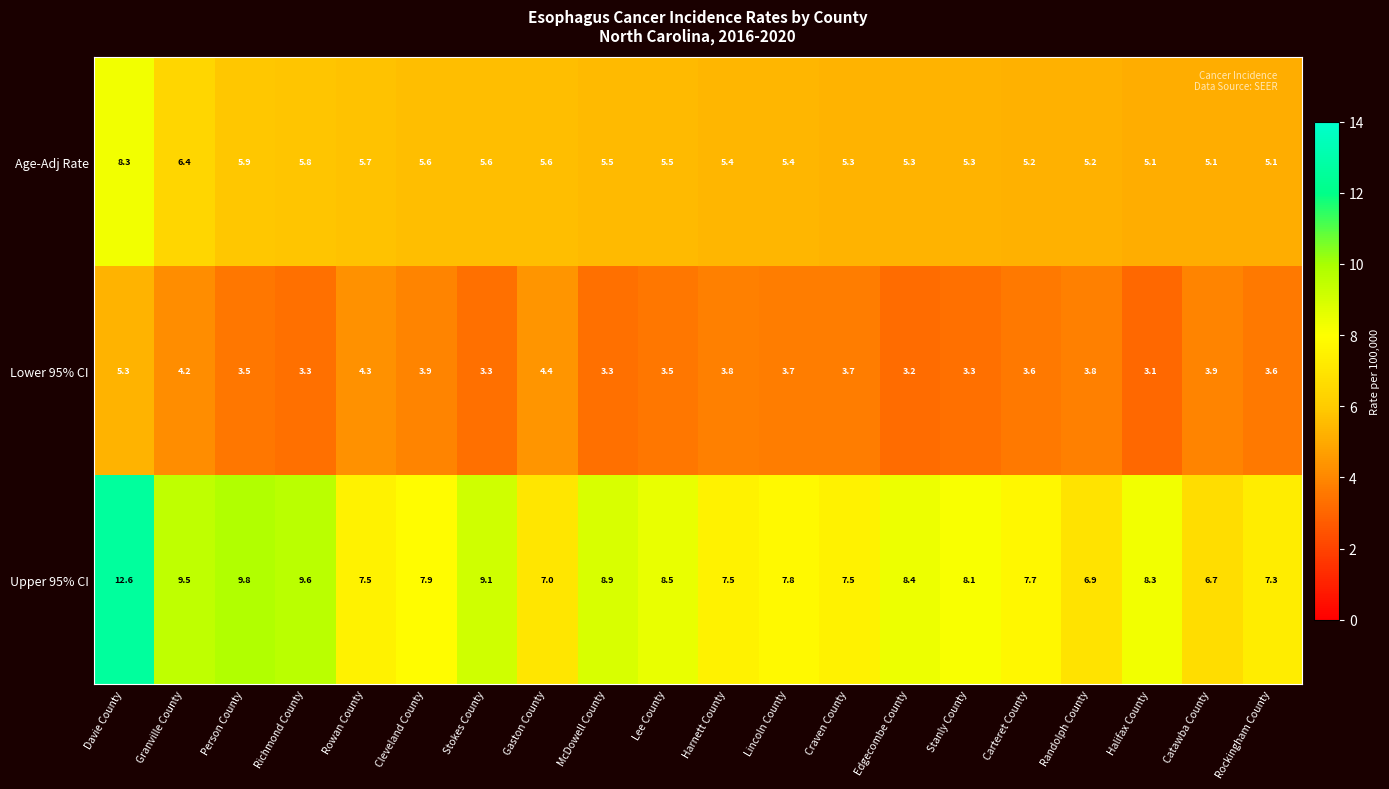

At which category is the sum across all series the highest?

Davie County